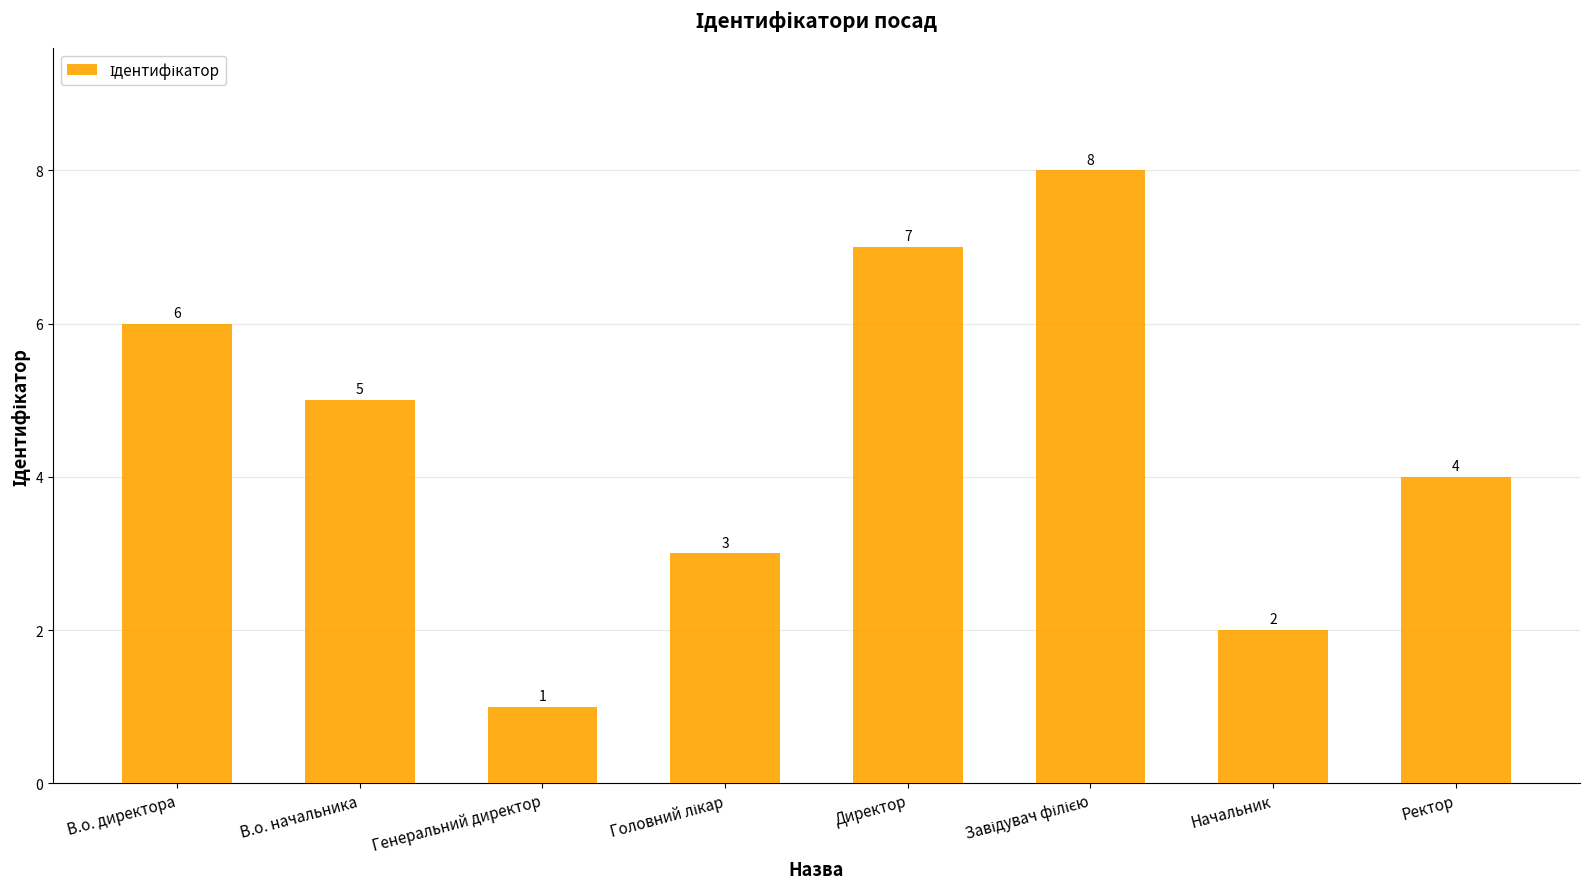

Count the number of data series in this chart.

1